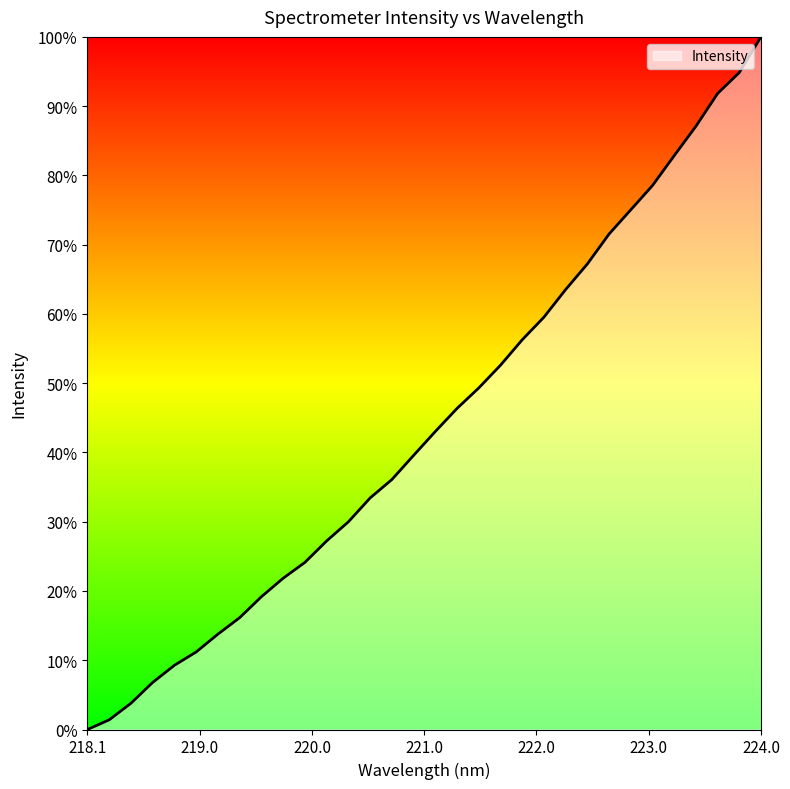

What is the greatest value displayed?

100.0